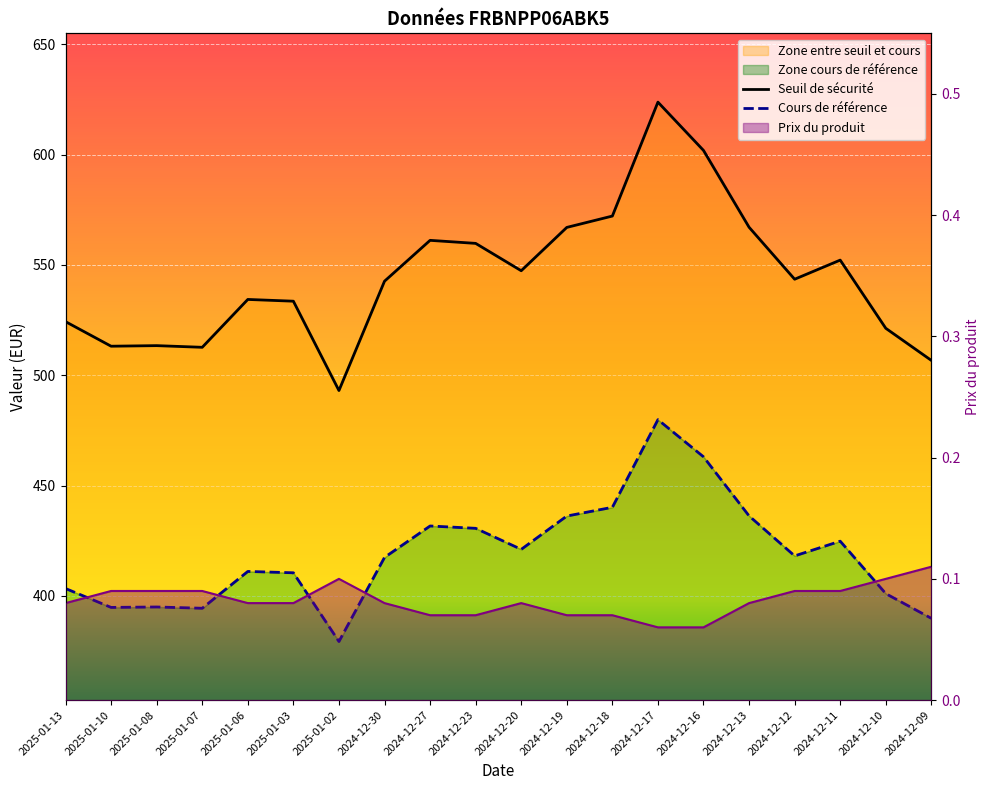

True or false: Prix du produit and Cours de référence intersect in this chart.

False